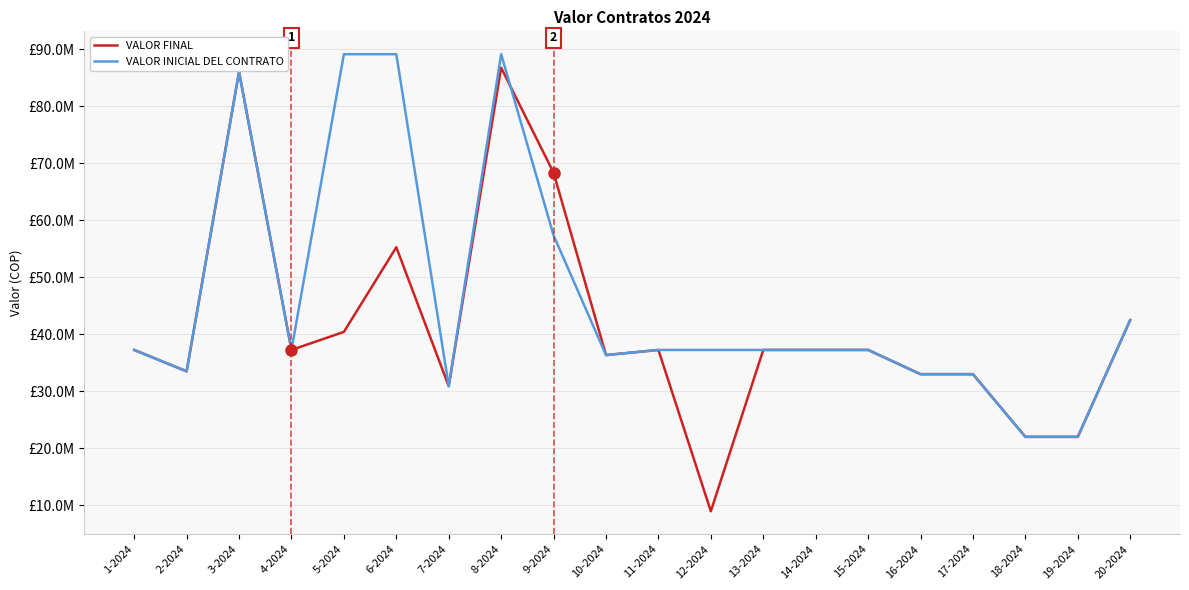

Where does the VALOR INICIAL DEL CONTRATO series first go above 37250000?

3-2024